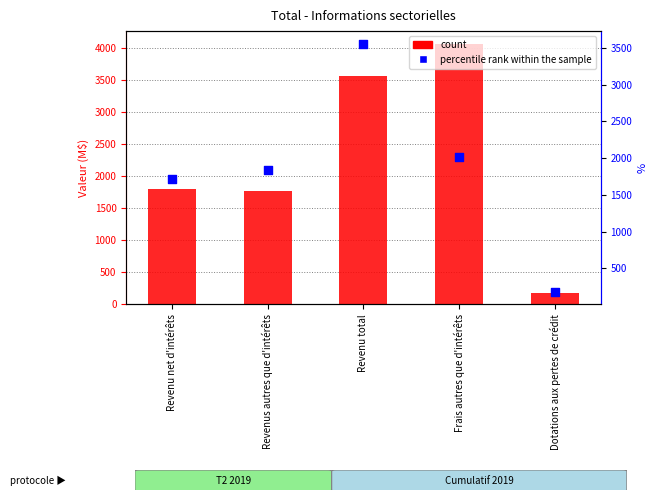

Is the value of percentile rank within the sample at Revenu total greater than the value of count at Revenu net d'intérêts?

Yes